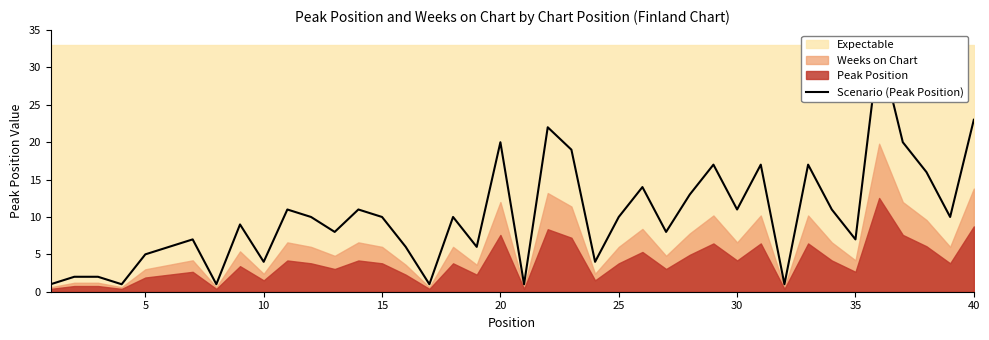

What is the difference between the maximum and second lowest values?

32